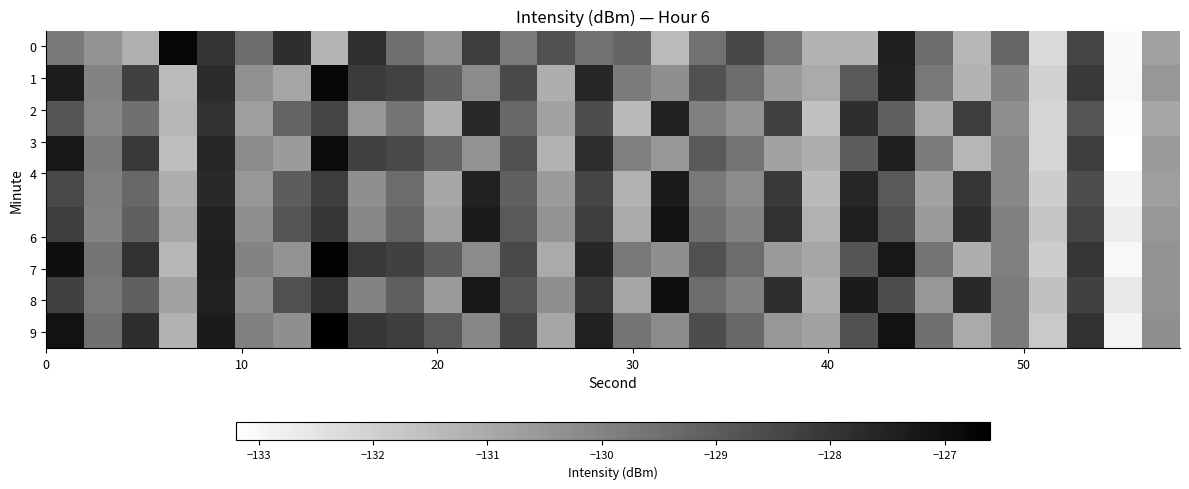

How many distinct data groups are displayed?

9